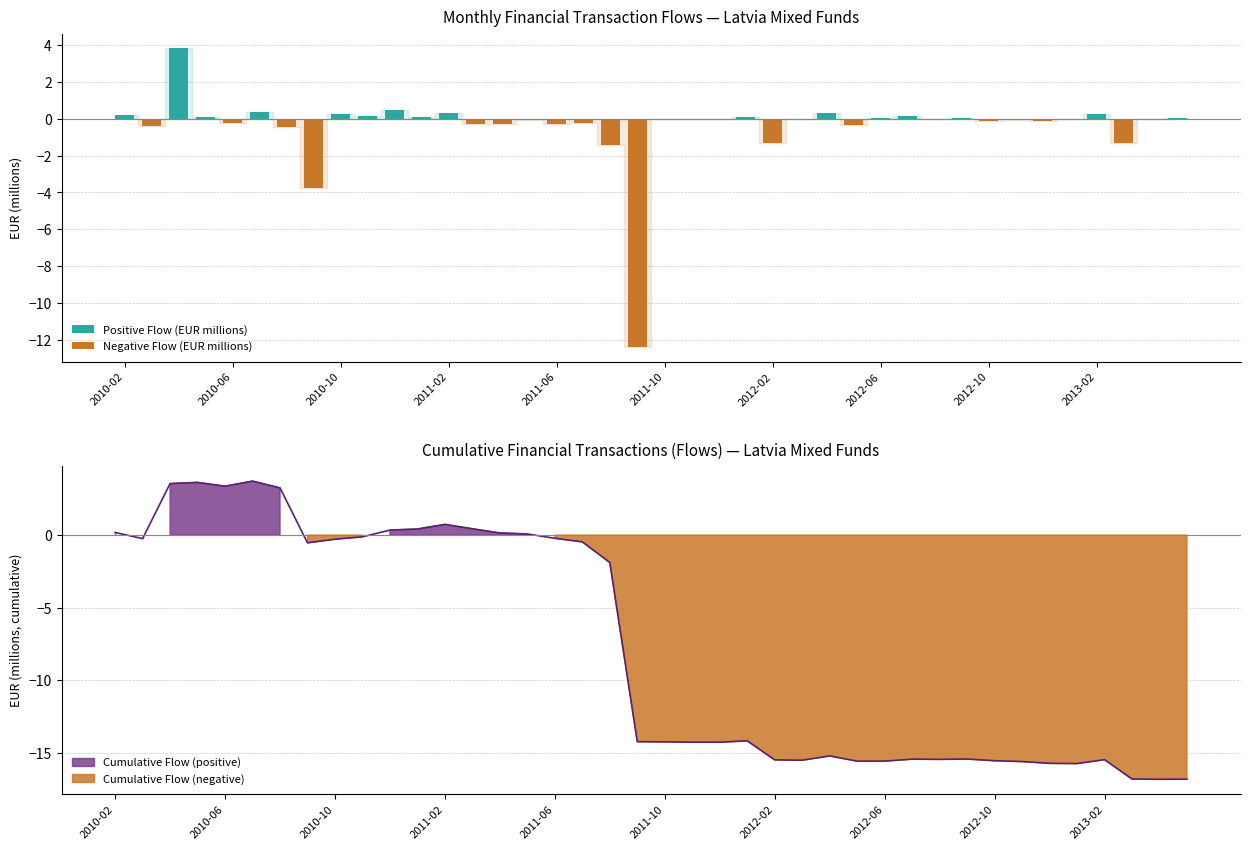

How many data points does each series have?

40